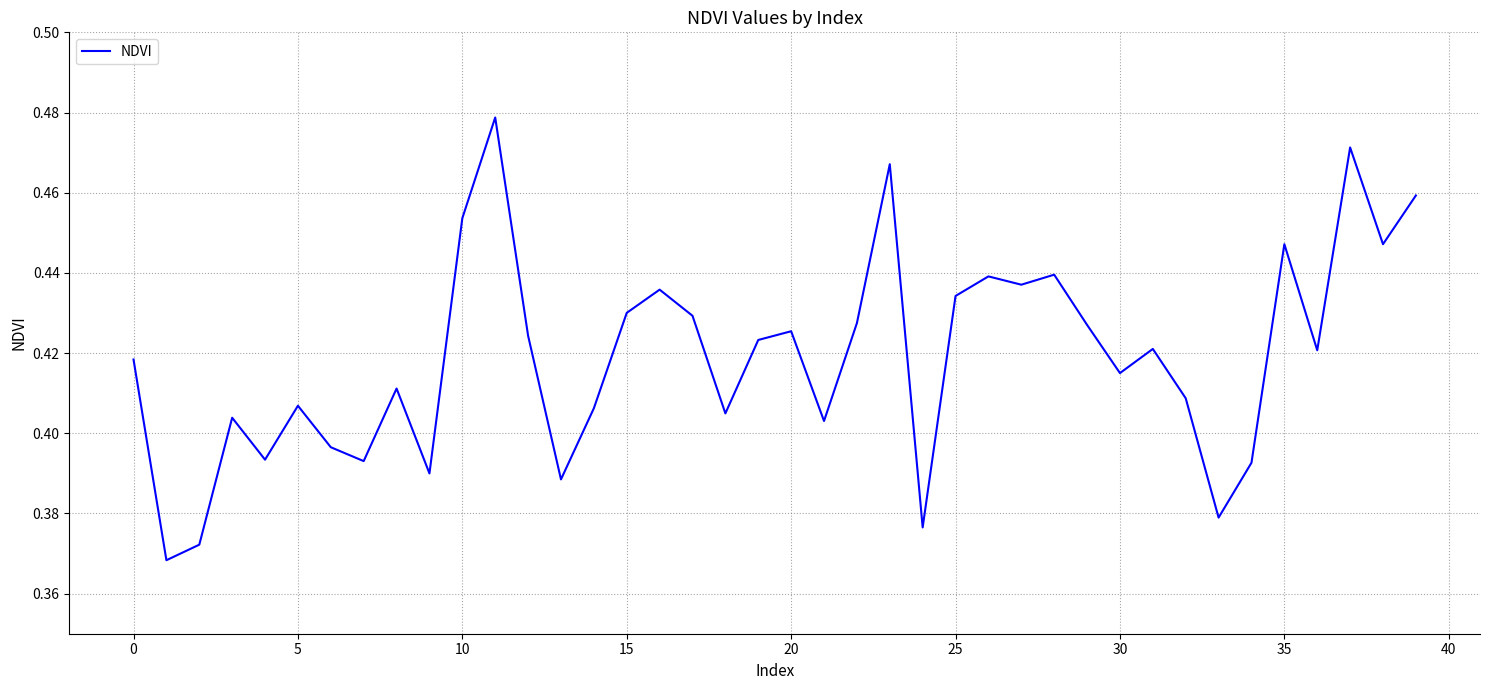

True or false: the data shows 0.3 at 30.

False